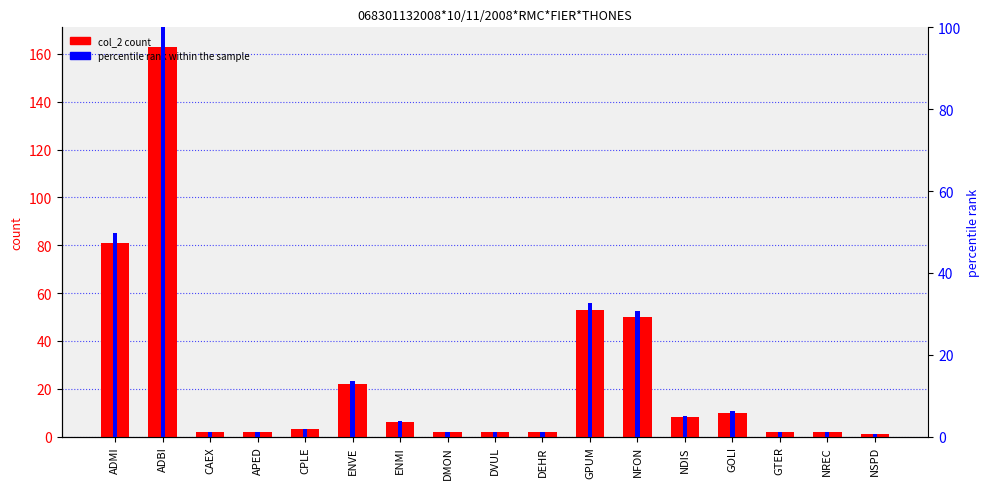

How many bars are there in each group?

2